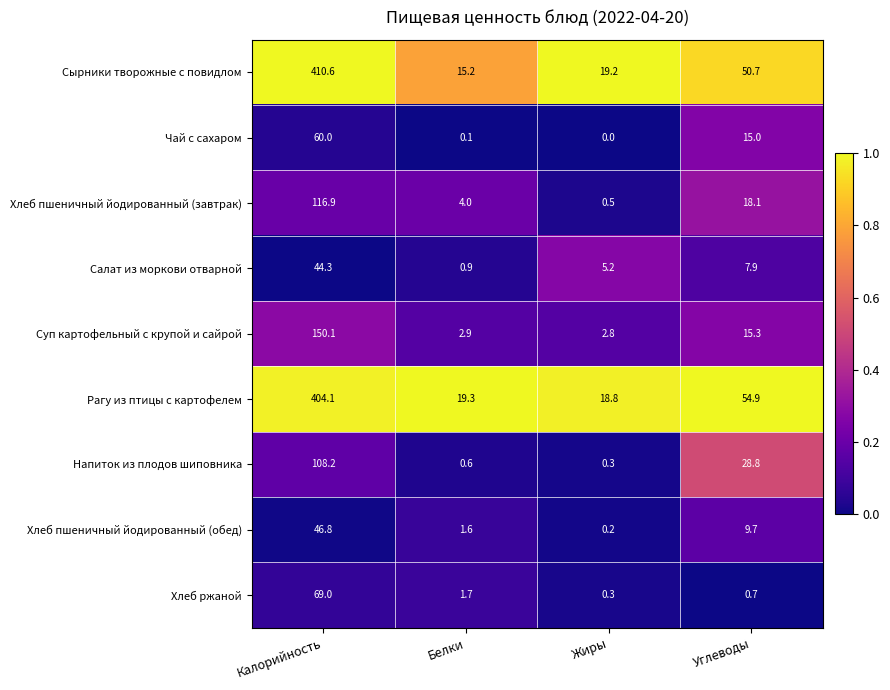

Where is Хлеб пшеничный йодированный (завтрак) nearest to the value 58?

Углеводы